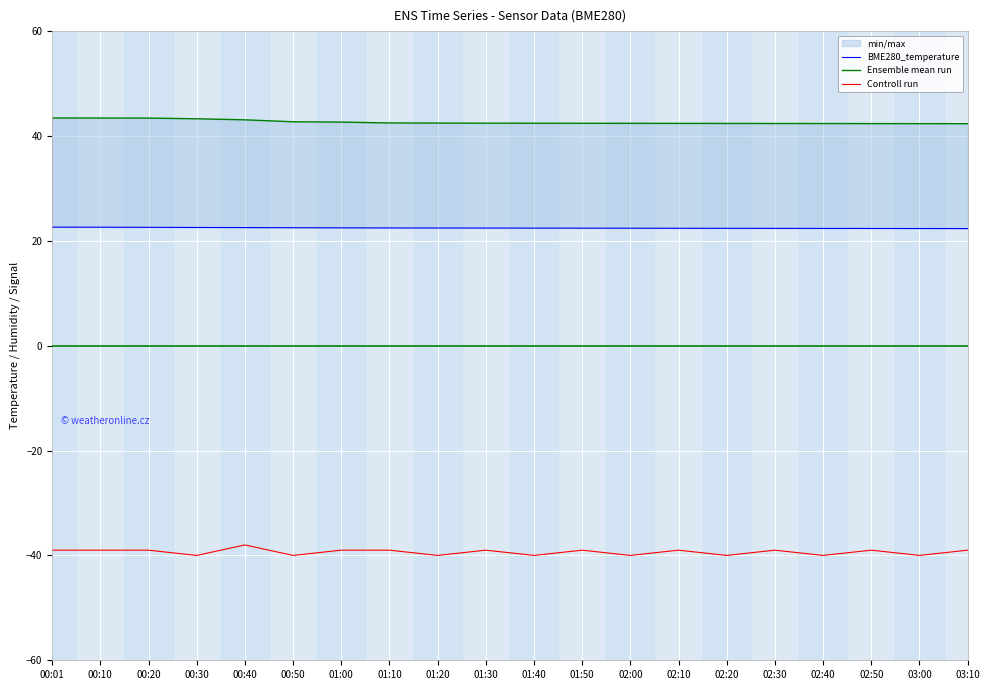

True or false: Ensemble mean run has more than 2 points higher than both neighbors.

False